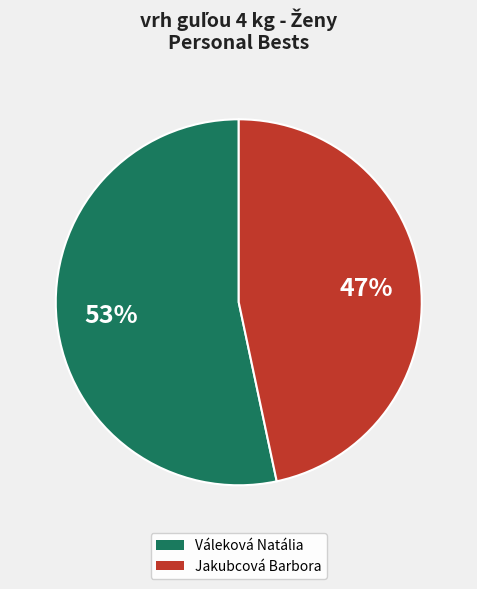

To the nearest percent, what portion does Váleková Natália represent?

53%